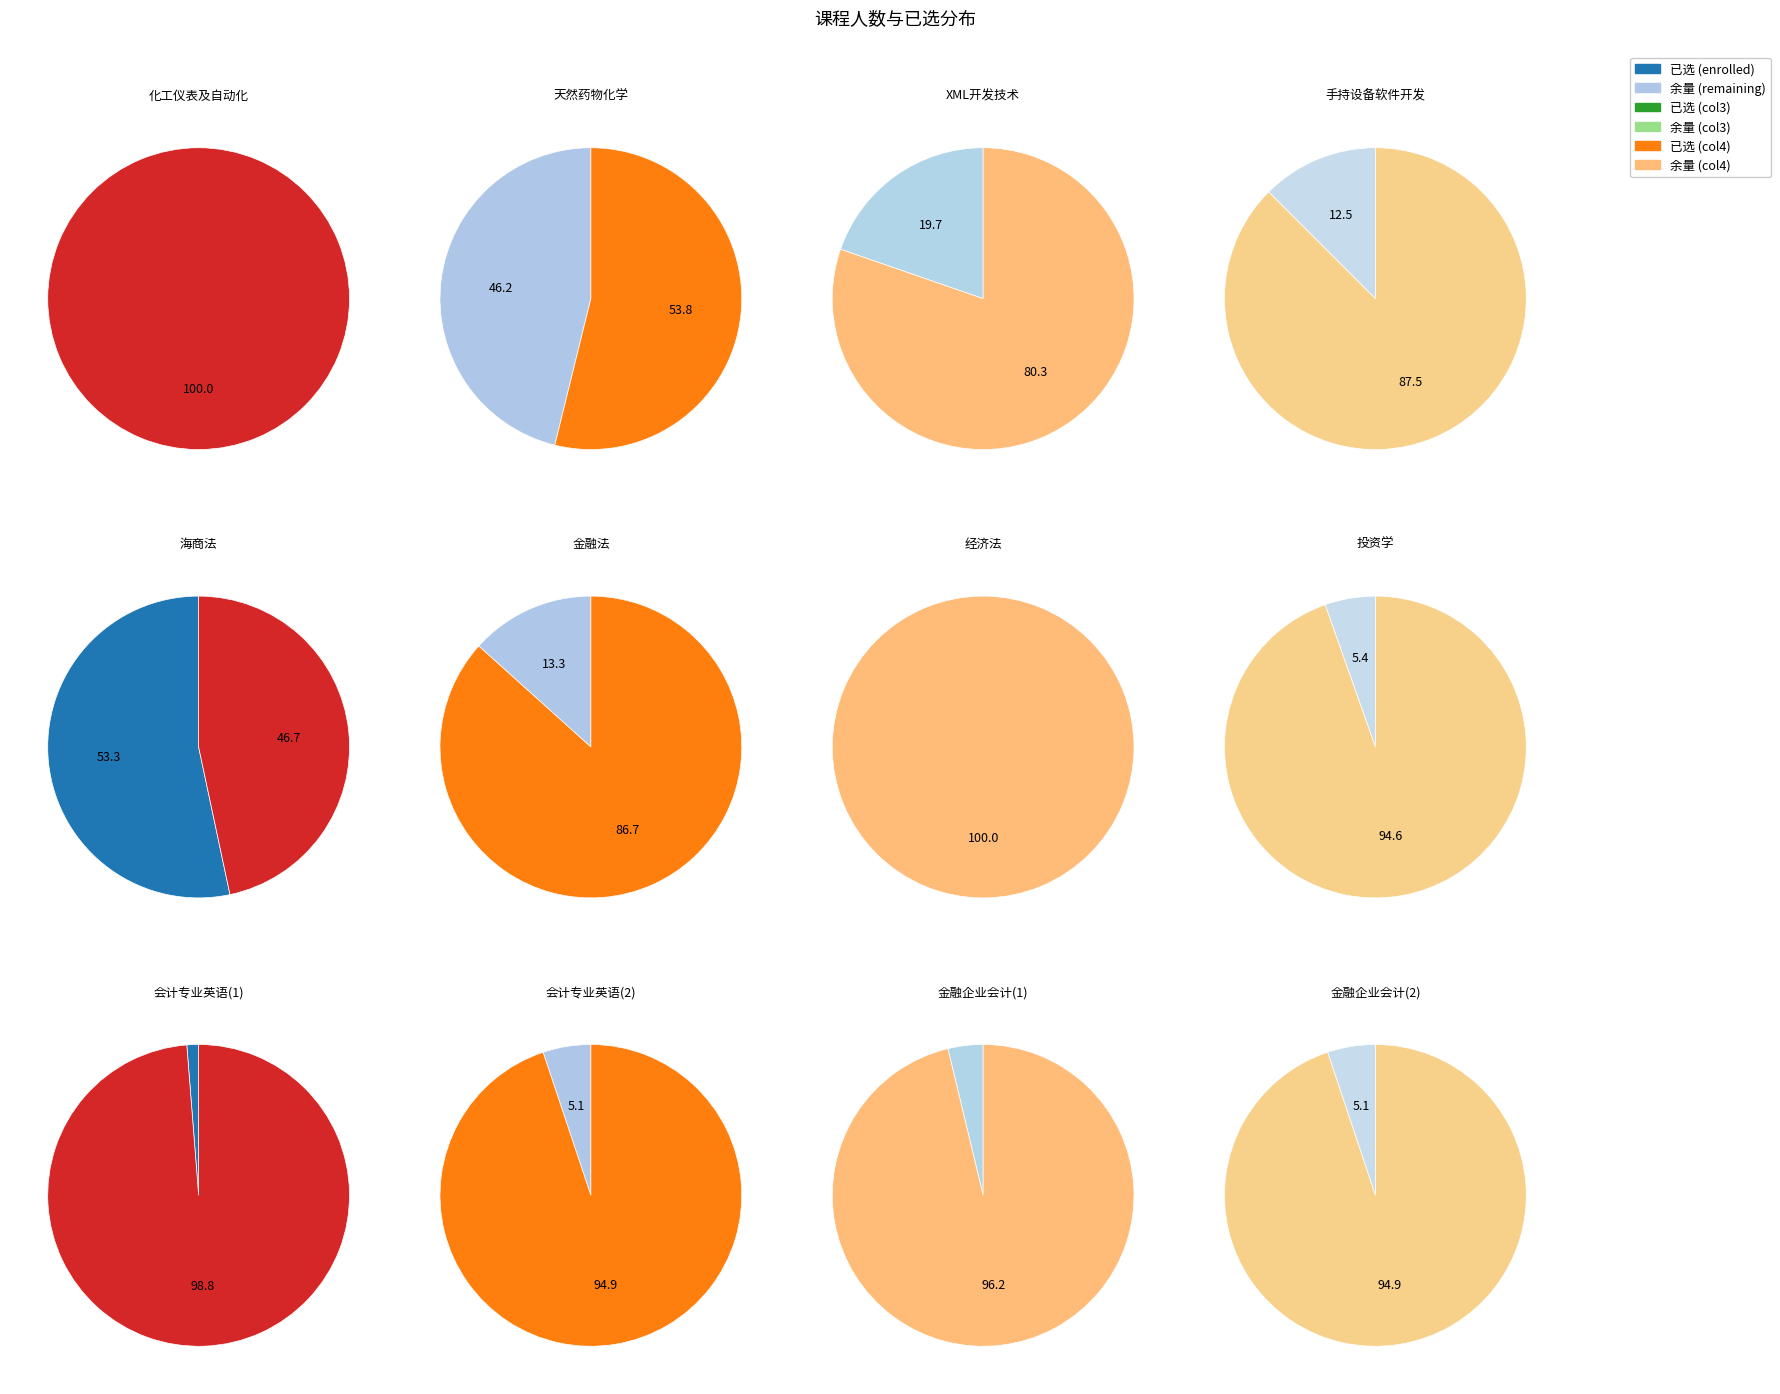

What portion of the pie excludes 金融法?

97.3%